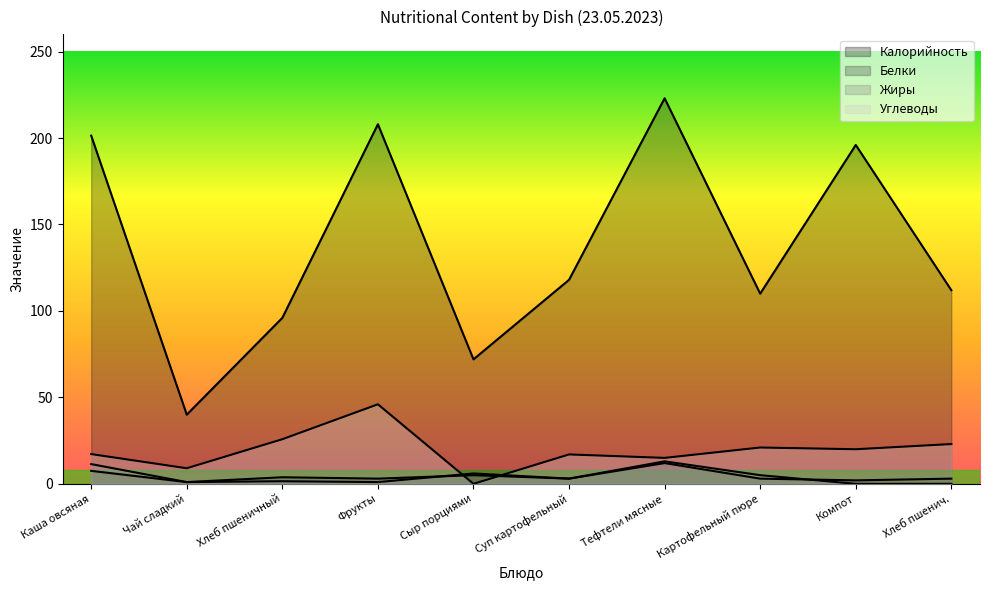

Is it true that Калорийность equals 9.7 at Чай сладкий?

False